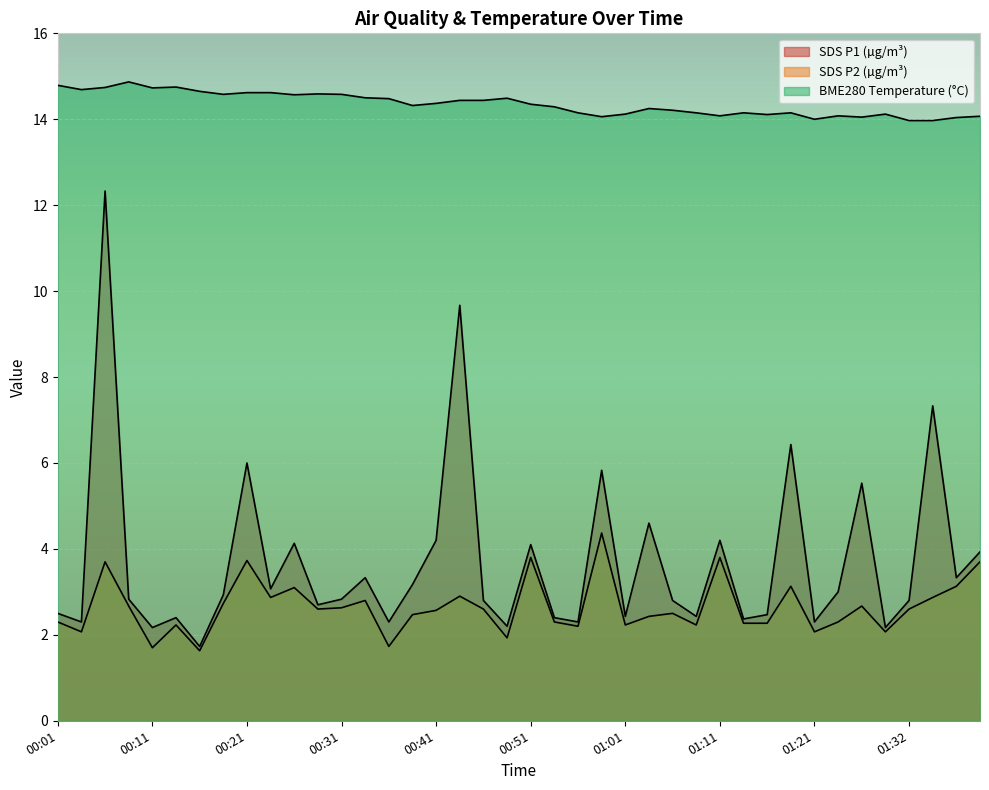

What position from the right is 01:30?

5